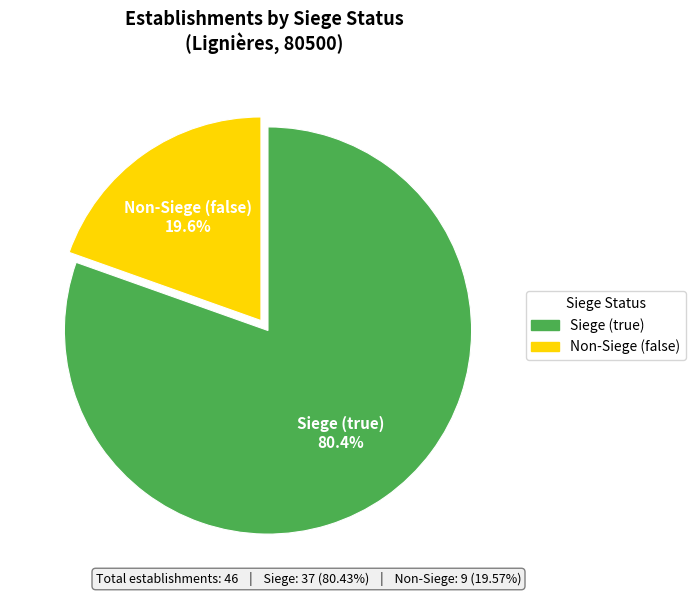

How many slices are in this pie chart?

2